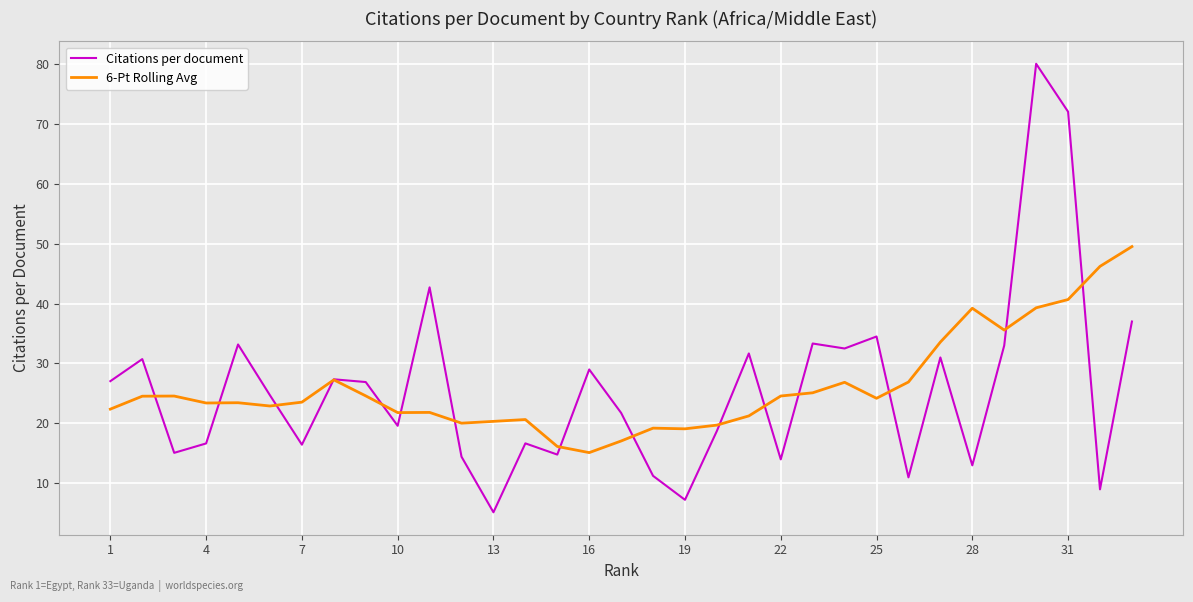

What is the difference between the maximum and second lowest values in the 6-Pt Rolling Avg series?

33.3